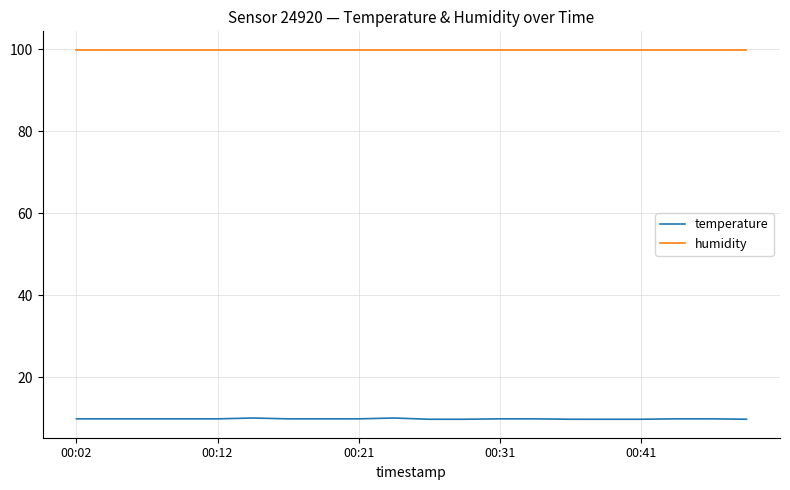

Rank the series by their maximum value, from lowest to highest.

temperature, humidity